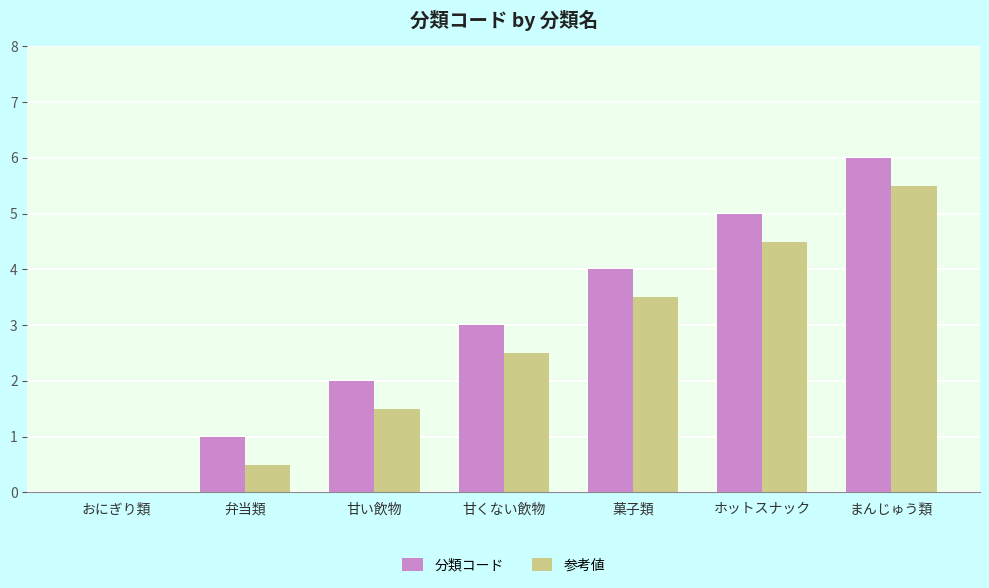

How many values in the 参考値 series exceed 2?

4